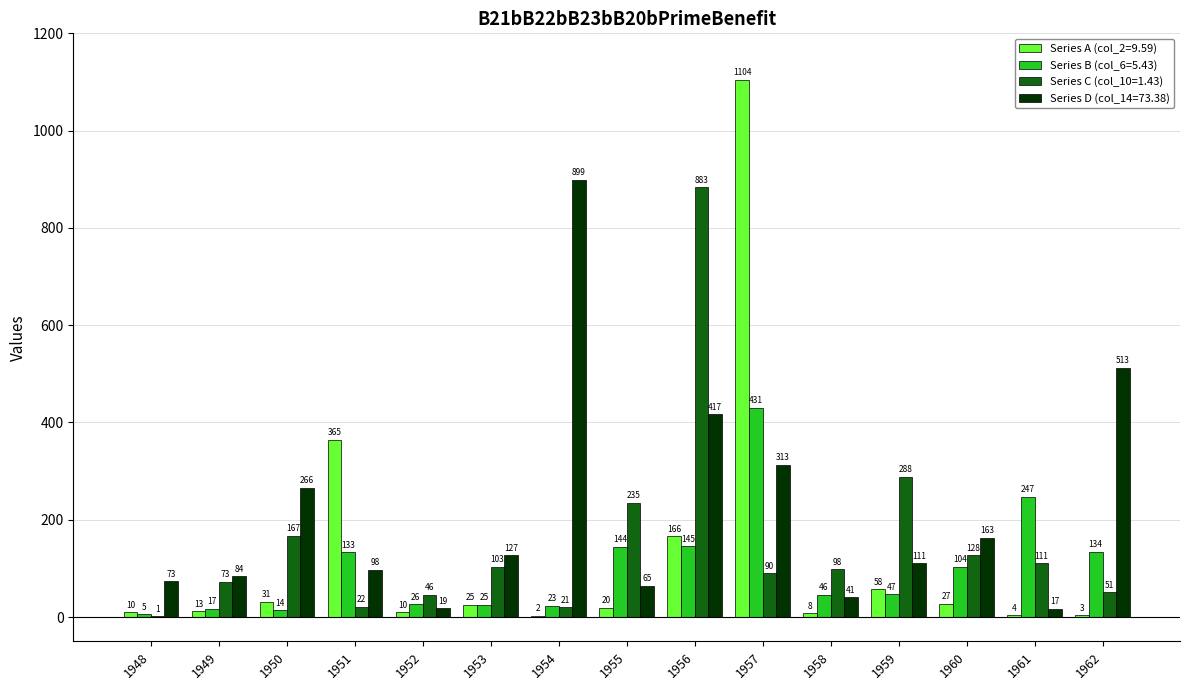

Which label corresponds to the largest value in the chart?

1957